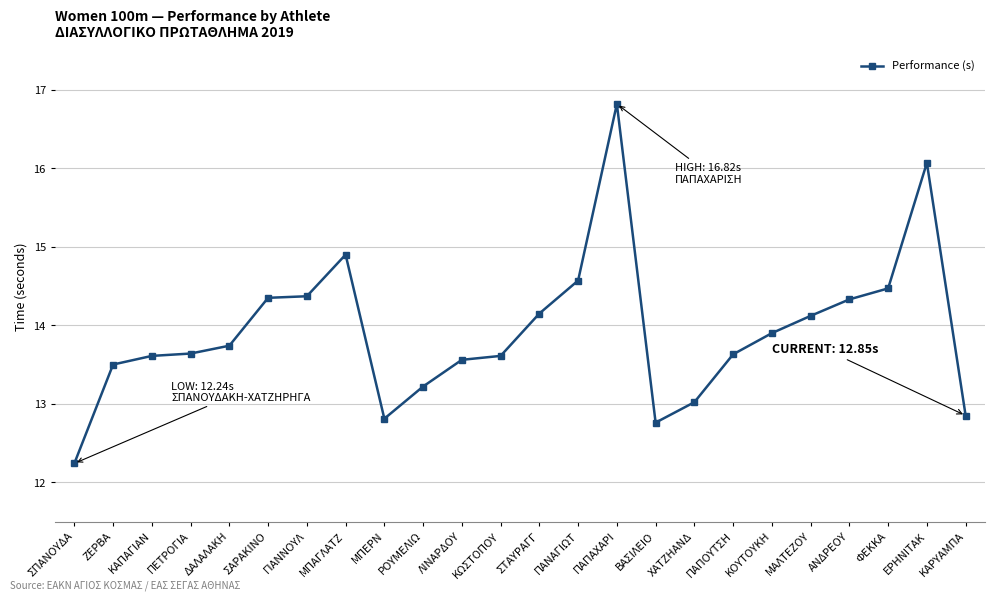

What is the difference between the second highest and second lowest values?

3.3